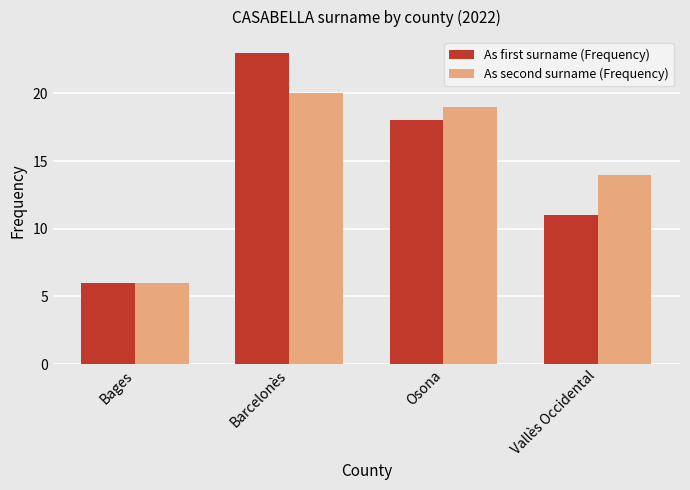

What is the spread (max minus min) of values at Barcelonès?

3